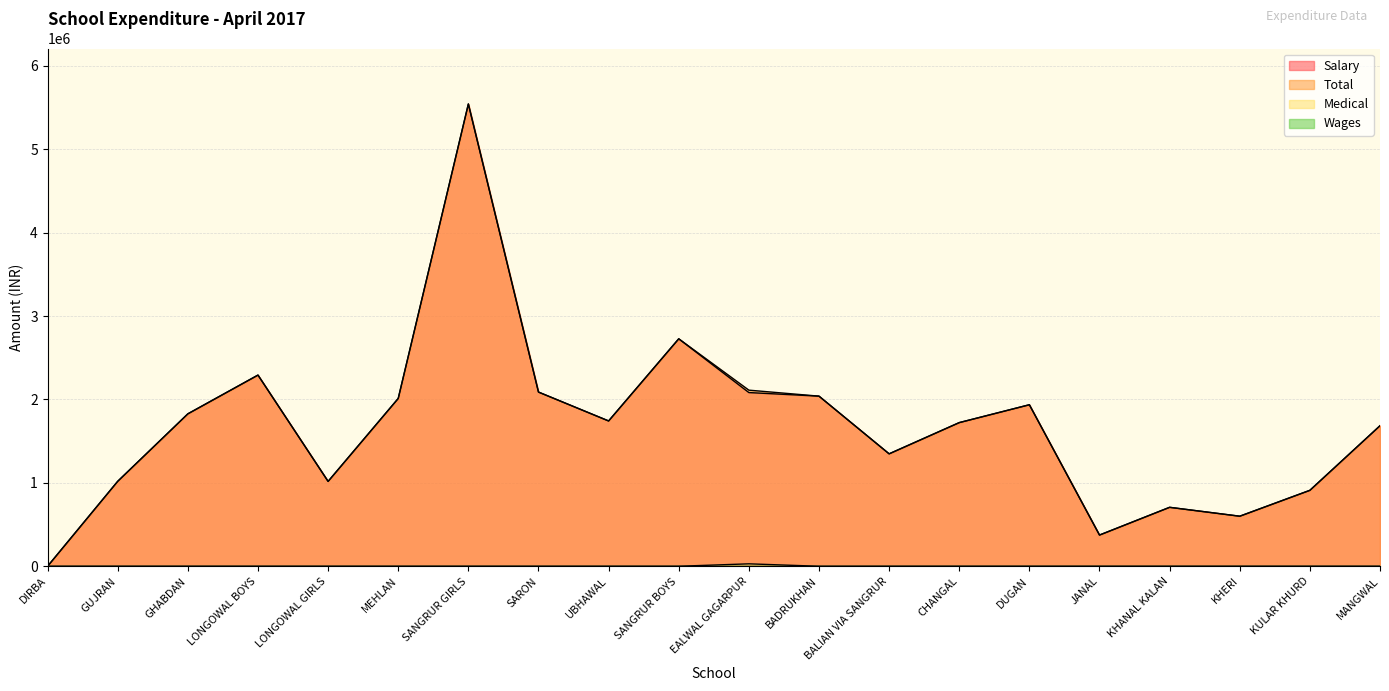

Rank the series at JANAL from lowest to highest value.

Medical, Salary, Total